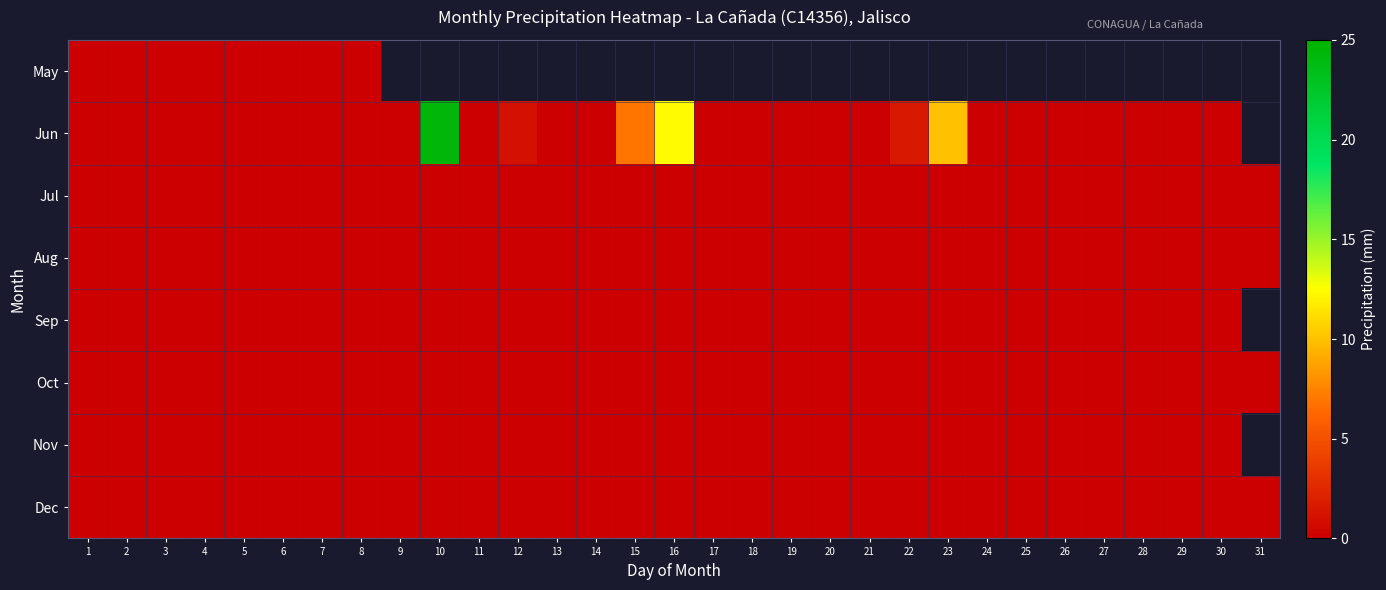

Between 27 and 2, which is larger?

2